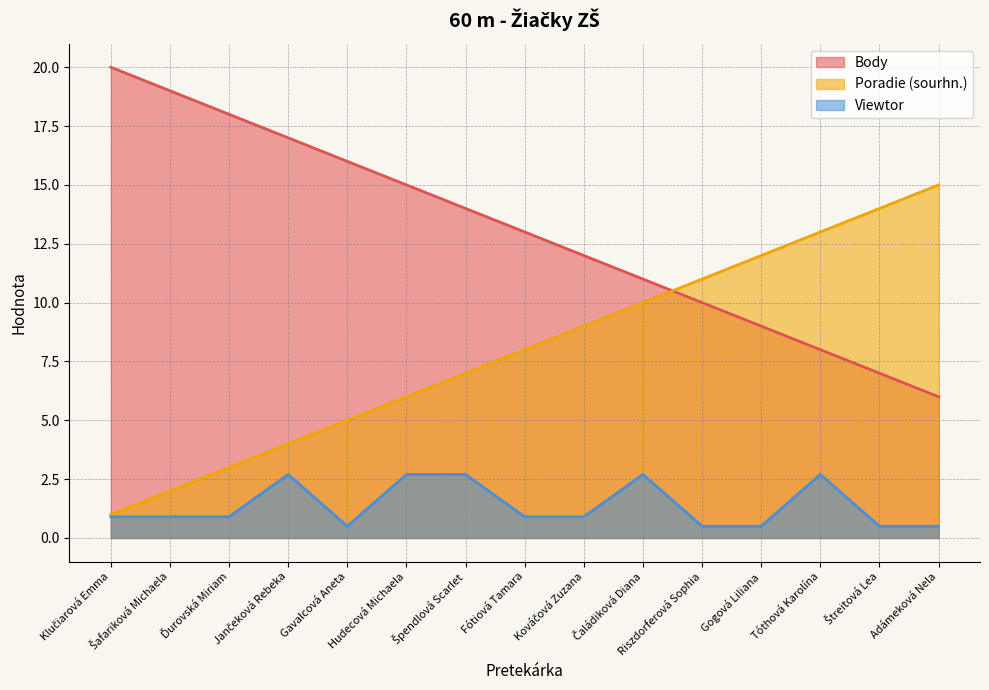

At which label does Body reach its peak?

Klučiarová Emma